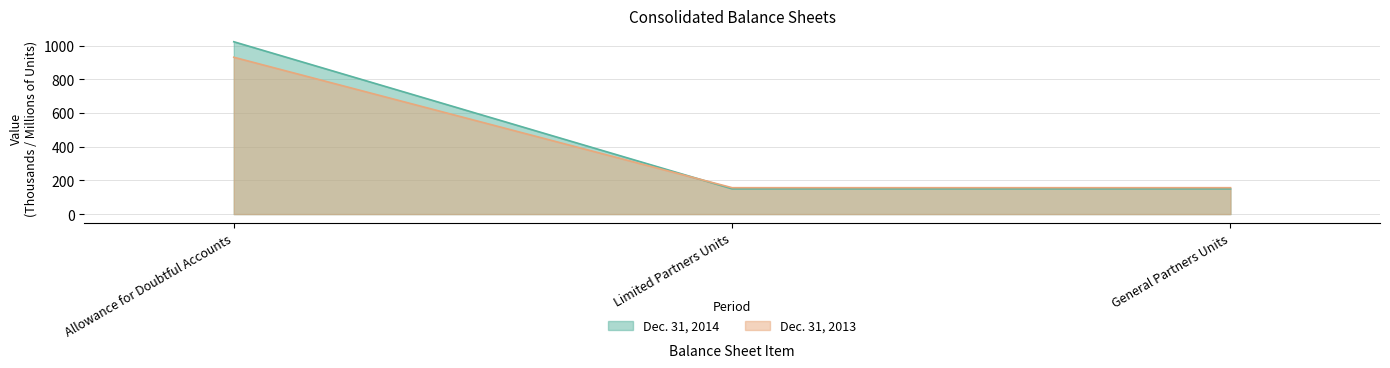

Which series has the largest total across all categories?

Dec. 31, 2014